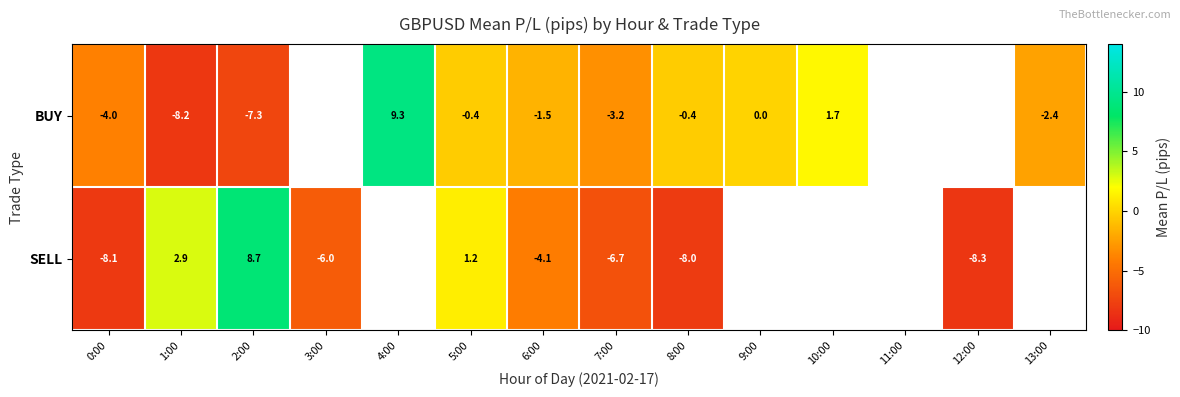

What is the sum of the SELL values at 3:00 and 12:00?

-14.3